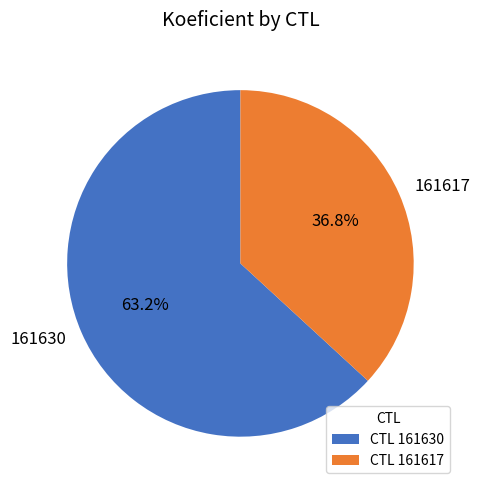

What percentage is the 161630 slice, to the nearest percent?

63%